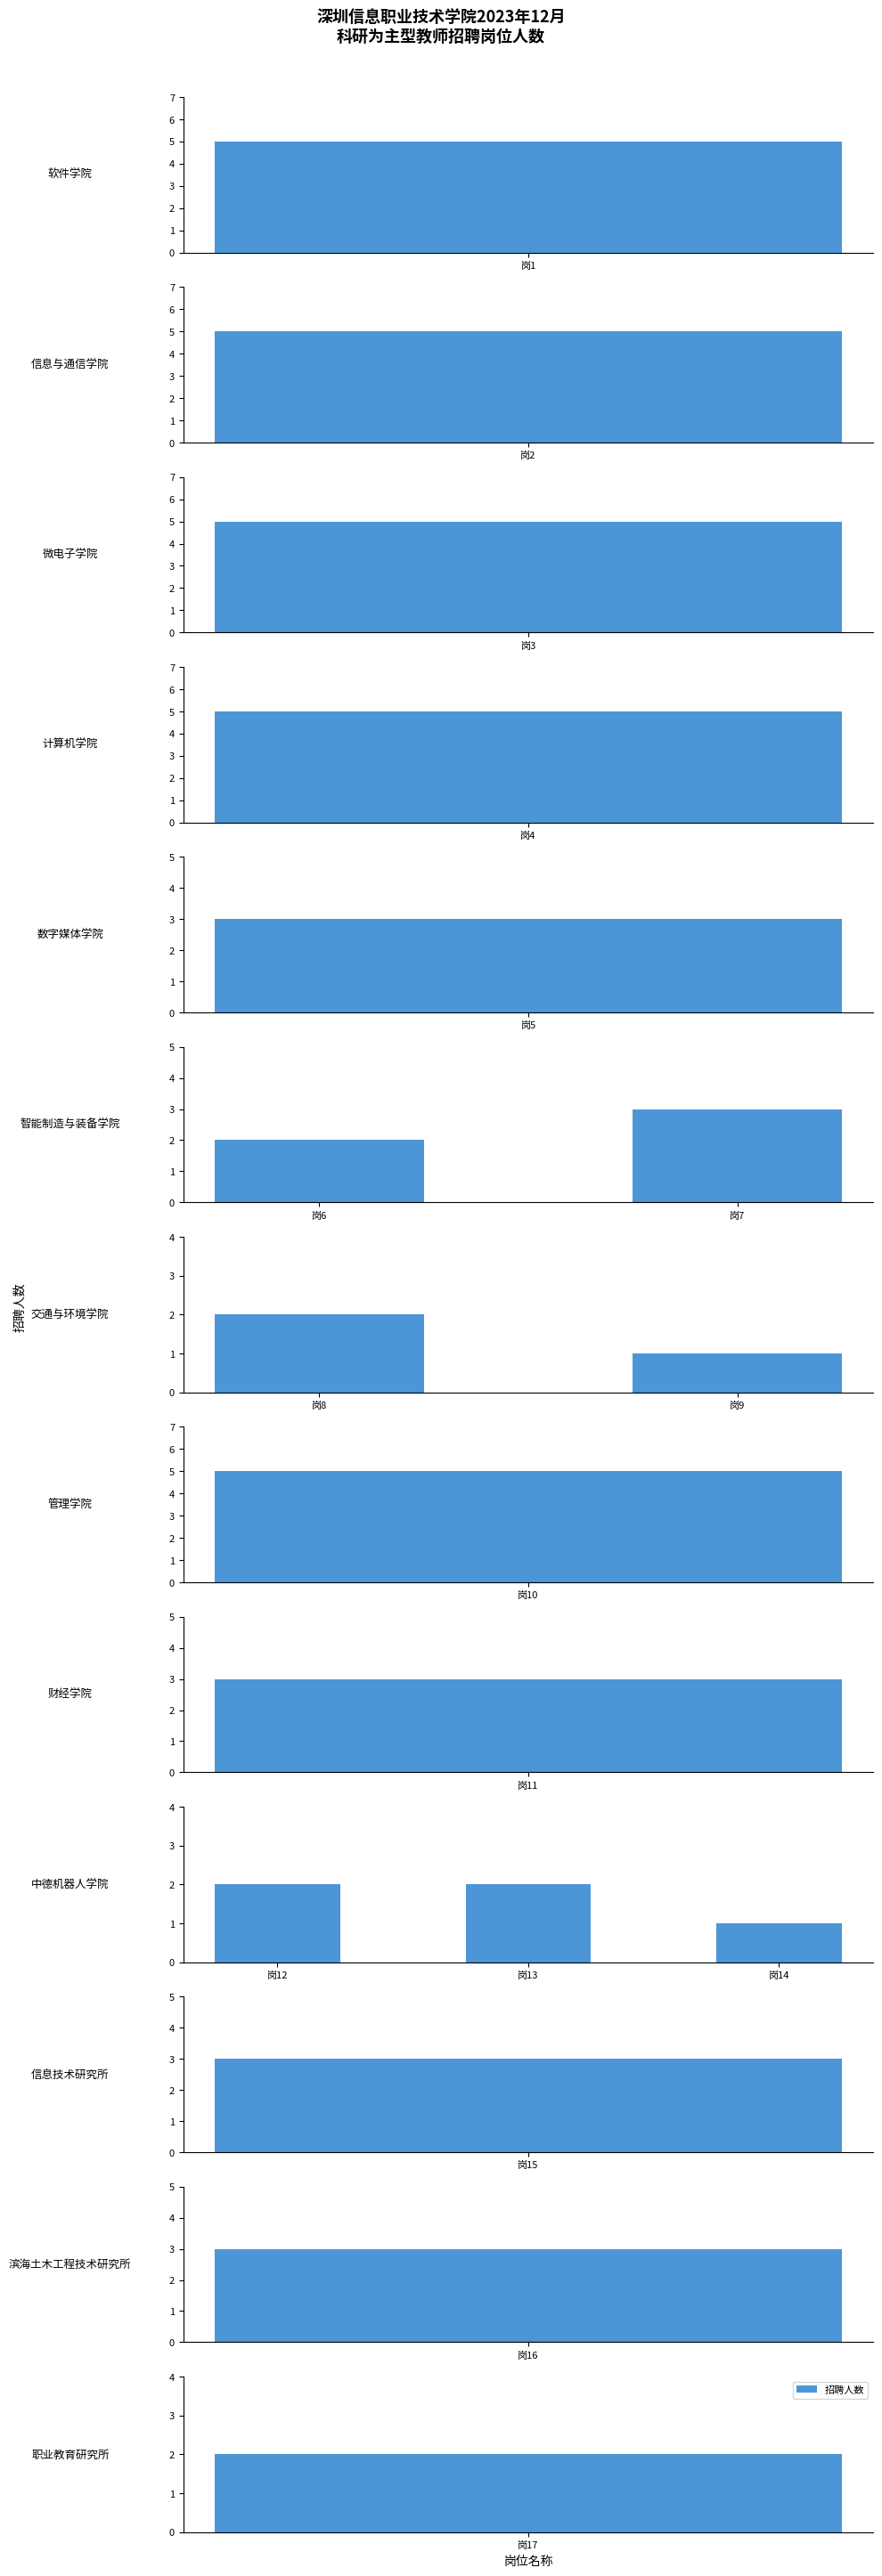

What is the label of the 3rd bar from the right?

岗1